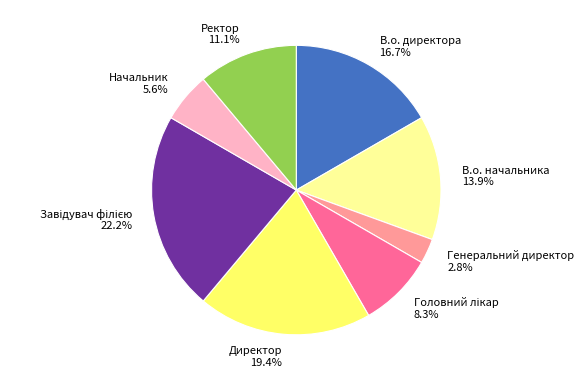

What is the ratio of the value at В.о. директора to the value at Начальник?

3.0